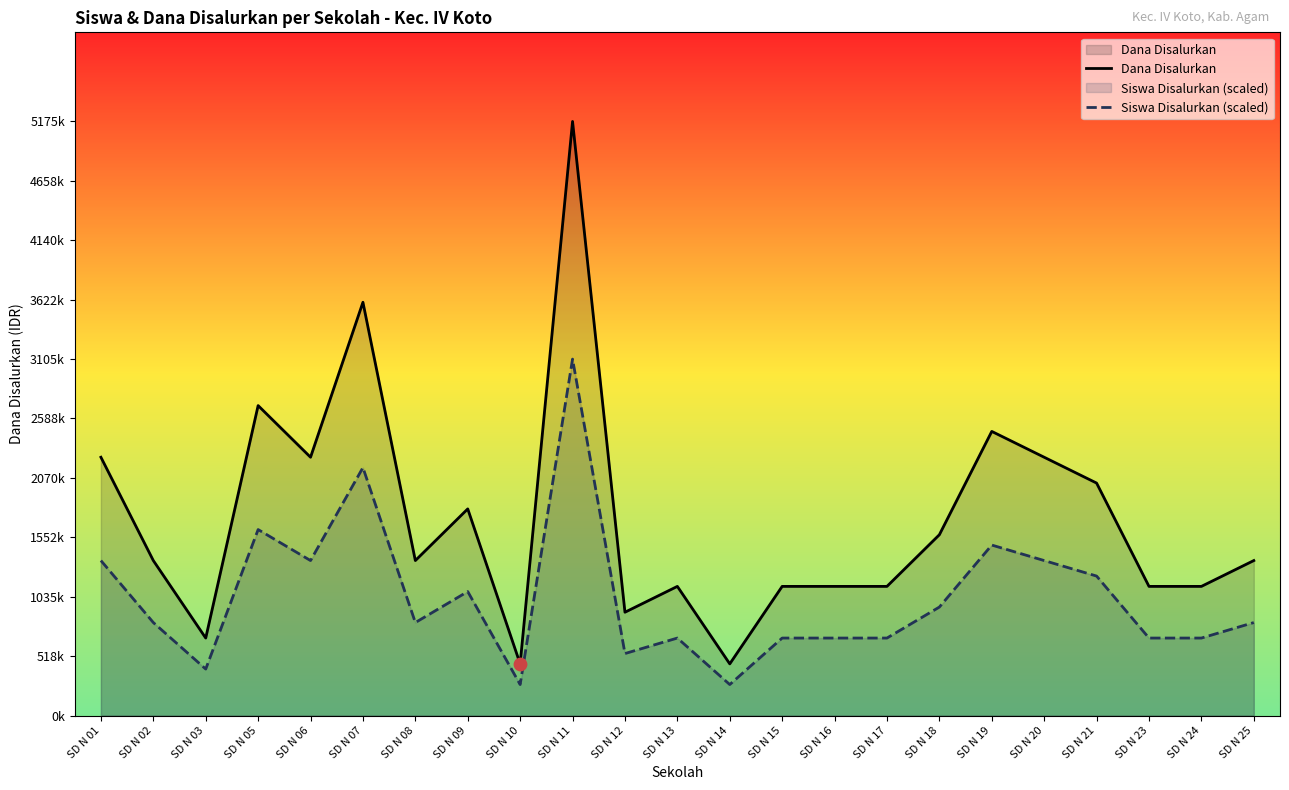

What are all the series names shown in the legend?

Dana Disalurkan, Siswa Disalurkan (scaled)